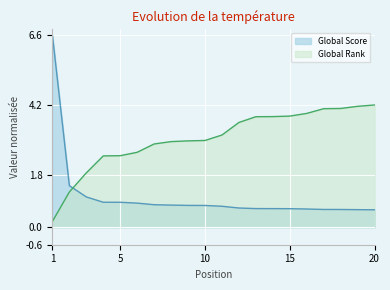

Where is Global Score nearest to the value 3?

2